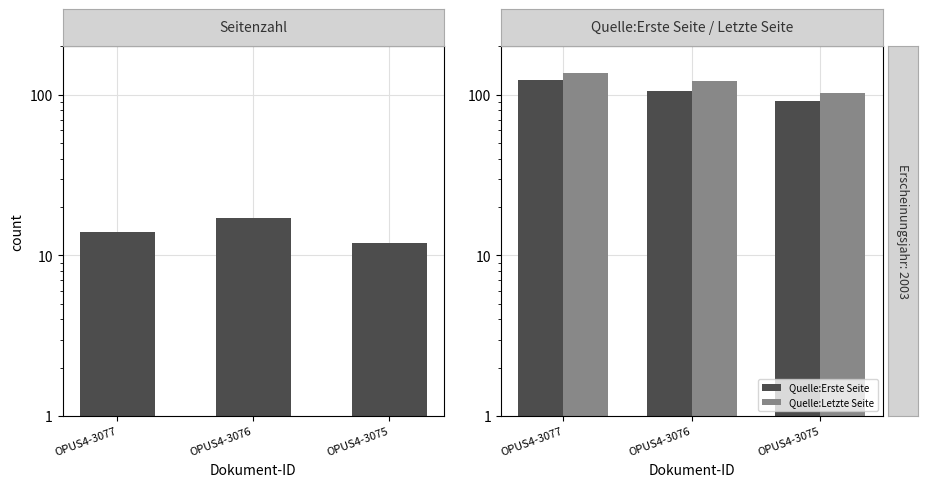

Rank the series at OPUS4-3077 from lowest to highest value.

Seitenzahl, Quelle:Erste Seite, Quelle:Letzte Seite